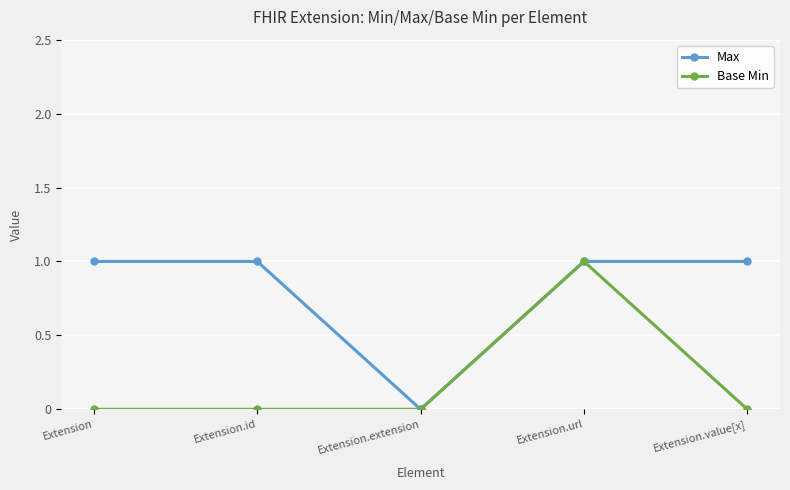

What is the value of the Max point at the 4th from the left?

1